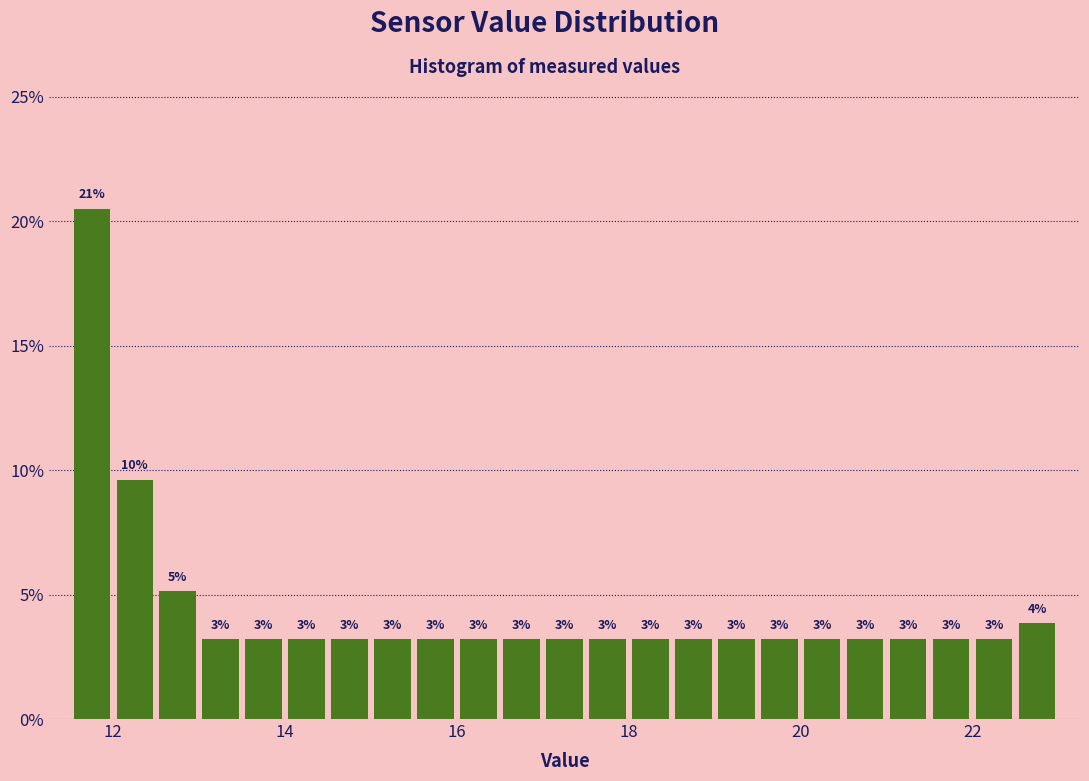

Read against the x-axis, roughly where is the centre of the tallest bar?

11.8